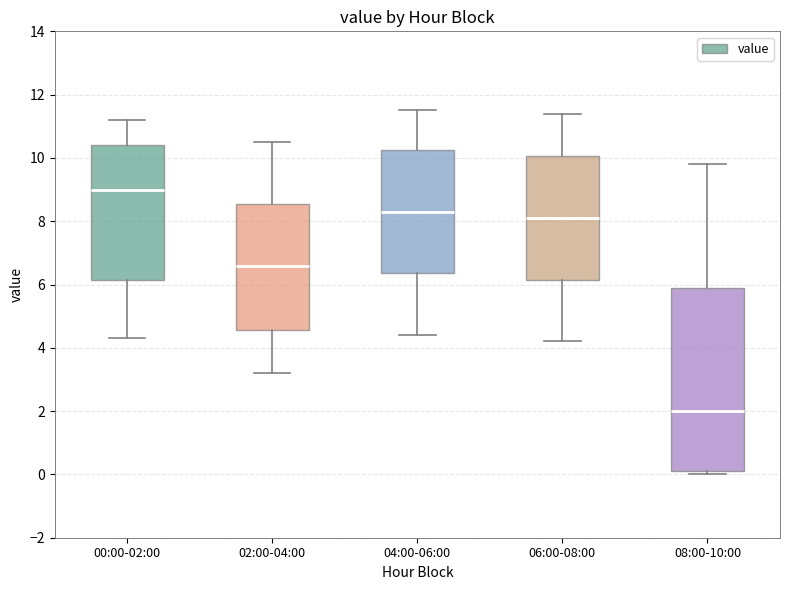

Which box has the highest median line?

00:00-02:00